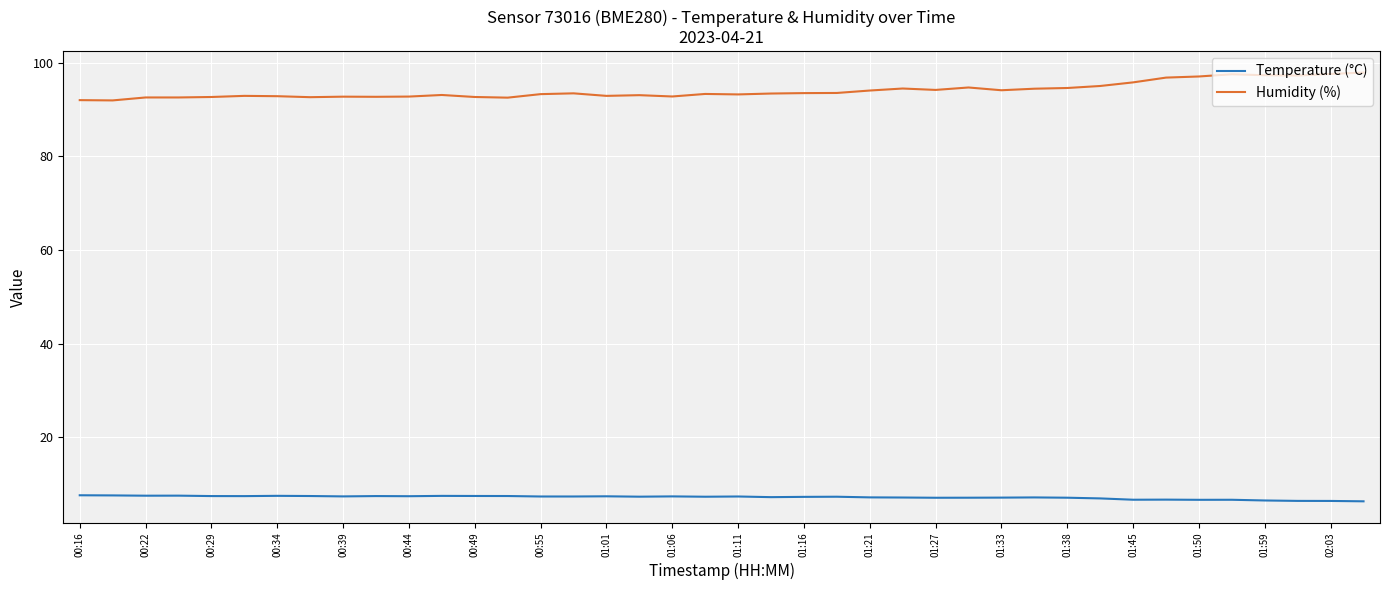

True or false: Humidity (%) and Temperature (°C) intersect in this chart.

False